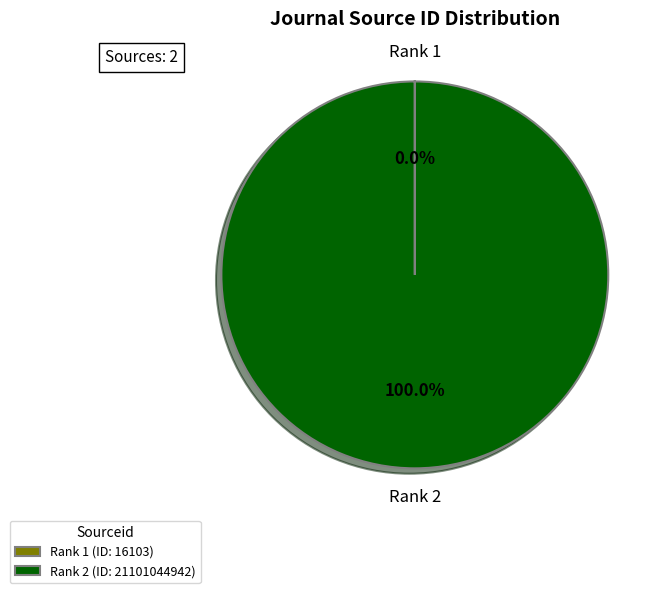

Is there a majority slice in this chart?

Yes